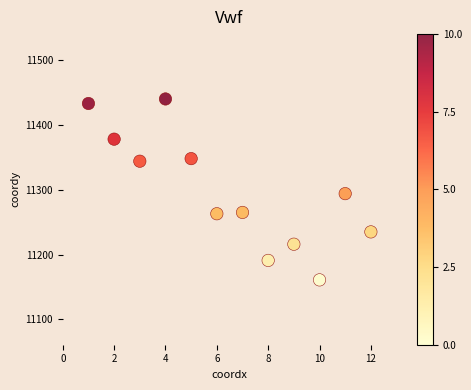

What is the average X value?

6